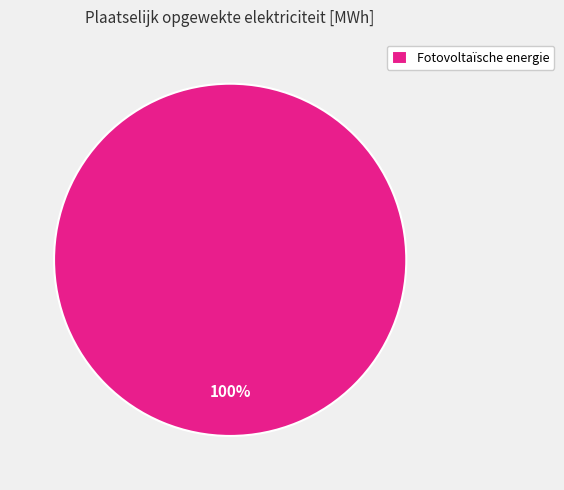

Count the number of slices in the pie.

1